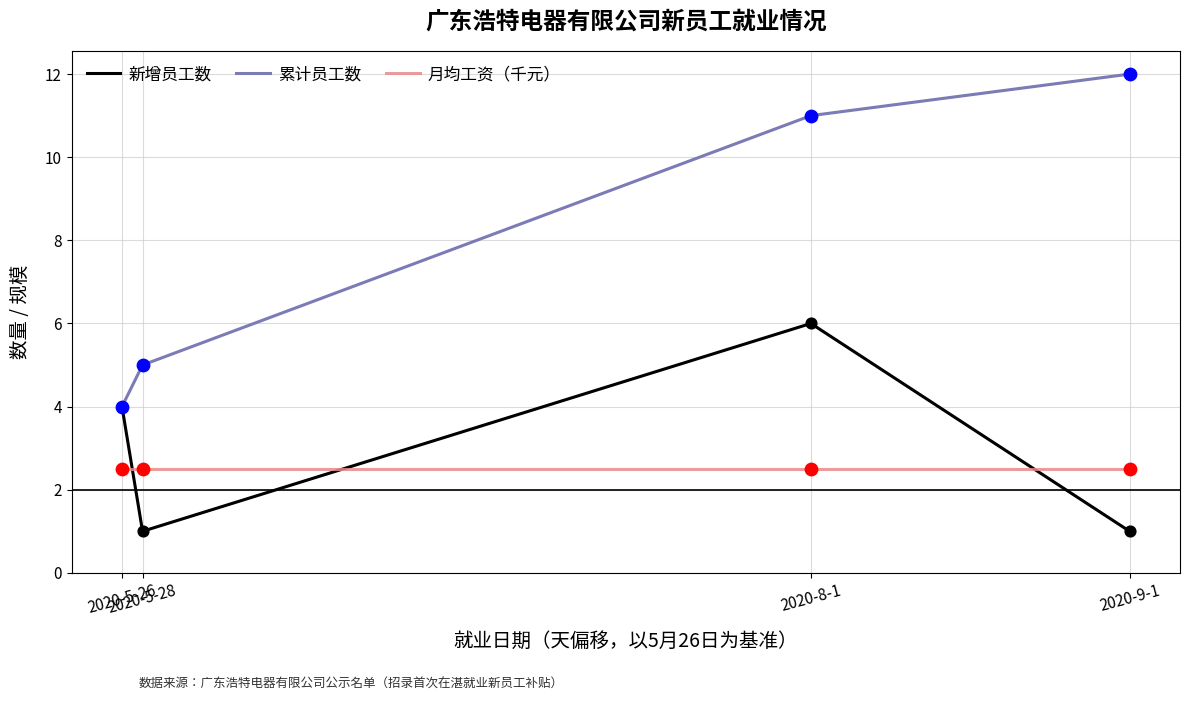

What are all the series names shown in the legend?

新增员工数, 累计员工数, 月均工资（千元）